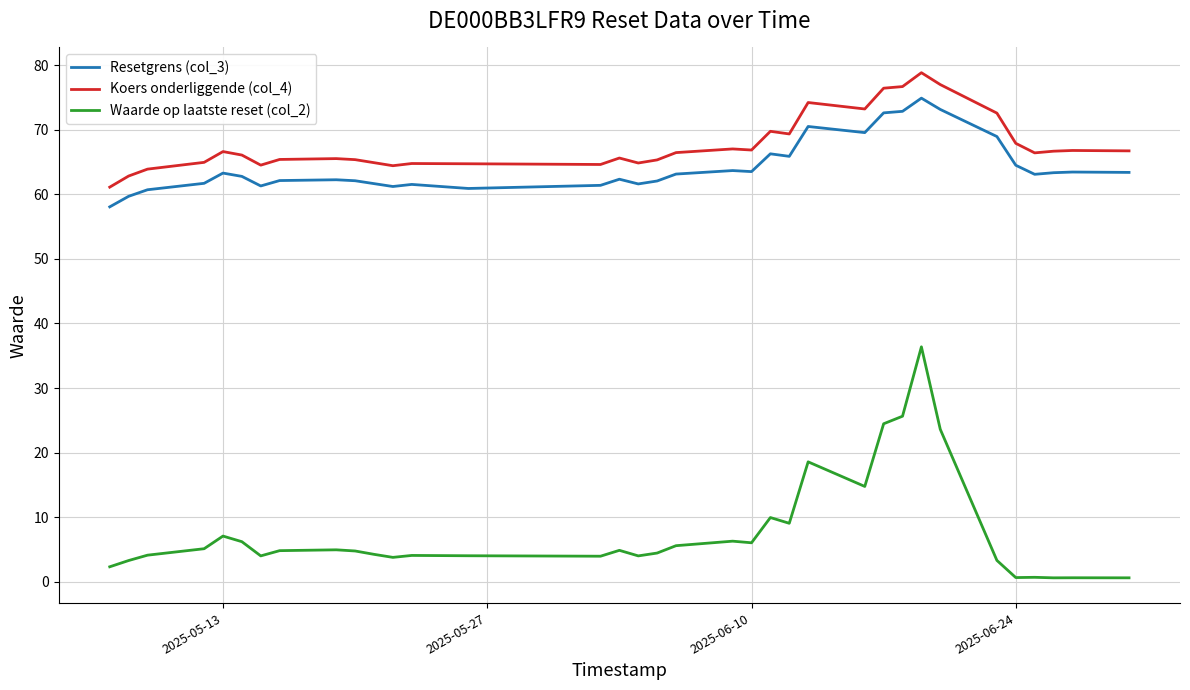

True or false: Resetgrens (col_3) has more than 2 interior local peaks.

True